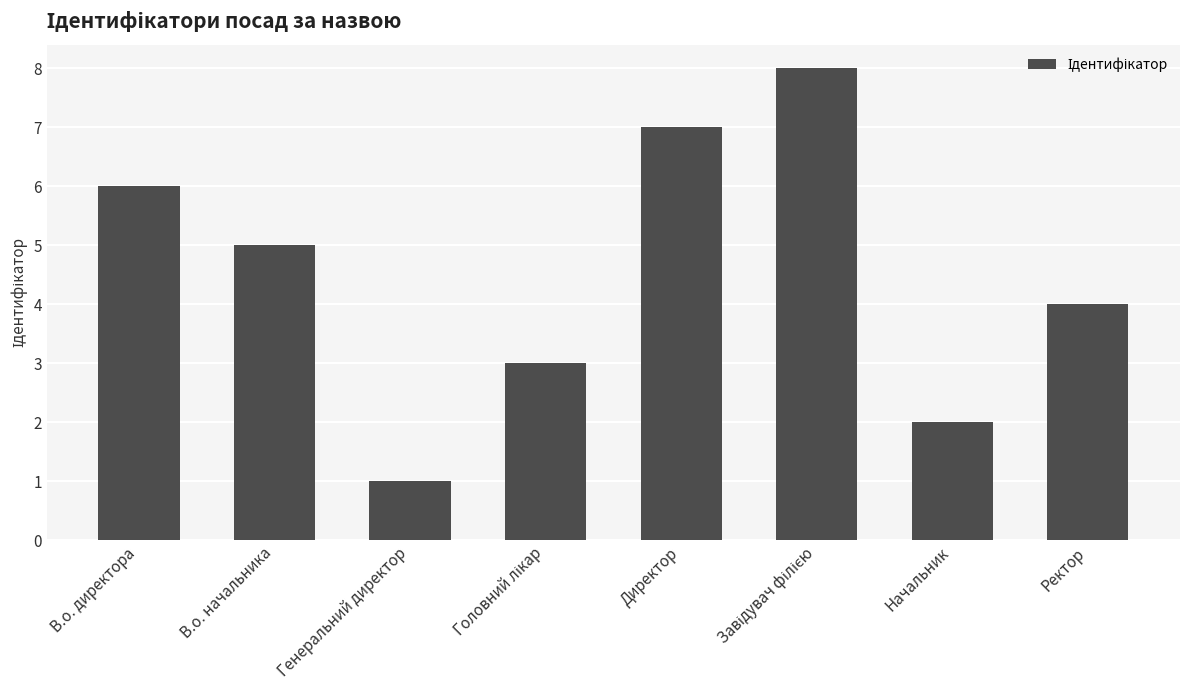

Reading right to left, what are all the values shown in this chart?

4	2	8	7	3	1	5	6